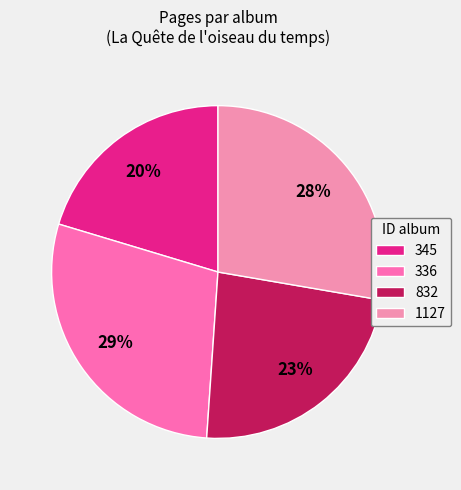

Which slice is the largest?

336